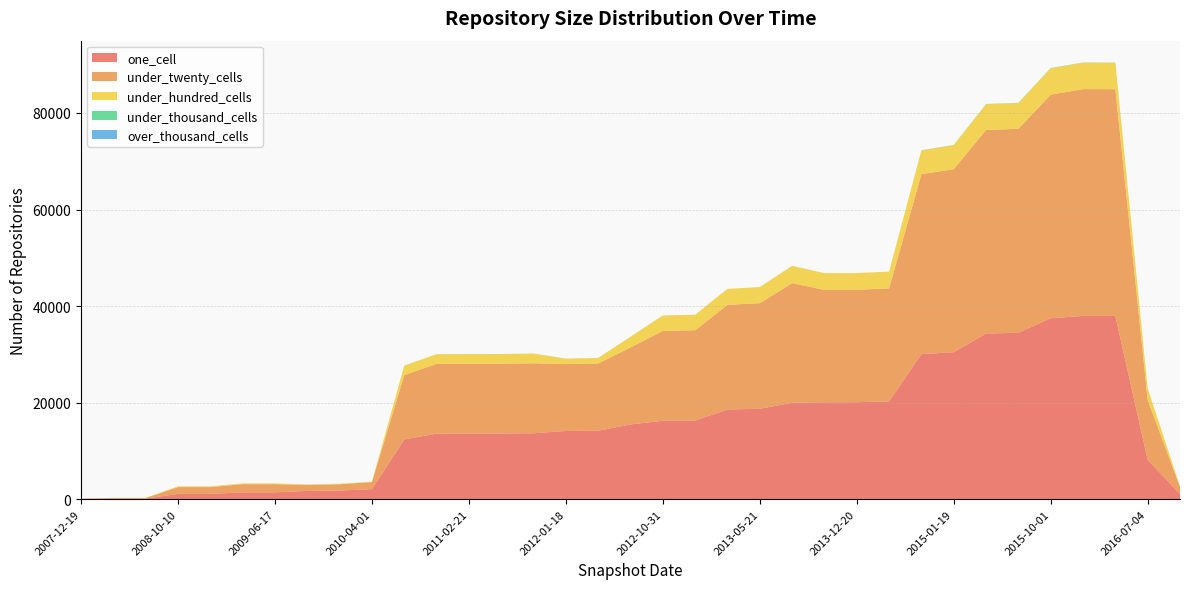

Reading left to right, transcribe all the data shown in this chart.

one_cell: 106	154	154	1110	1110	1441	1441	1723	1803	2086	12390	13590	13624	13629	13665	14142	14188	15503	16258	16310	18596	18738	19976	20075	20101	20262	30055	30453	34327	34483	37487	37964	37967	8162	1110
under_twenty_cells: 16	116	116	1408	1408	1681	1681	1235	1305	1463	13315	14442	14428	14430	14495	13851	13931	15933	18603	18684	21661	21869	24782	23279	23281	23399	37269	37887	42160	42228	46301	46974	46954	12424	1408
under_hundred_cells: 0	20	20	153	153	171	171	107	107	110	1978	2016	2019	2019	2023	1130	1151	2218	3194	3216	3301	3333	3569	3472	3455	3475	4910	4998	5316	5335	5475	5460	5454	2375	153
under_thousand_cells: 0	0	0	0	0	0	0	0	0	0	5	4	5	5	5	4	4	5	5	7	7	9	11	7	7	7	44	44	52	52	53	52	52	7	0
over_thousand_cells: 0	0	0	0	0	0	0	0	0	0	0	0	0	0	0	0	0	0	0	0	0	0	0	0	0	0	0	0	0	0	0	0	0	0	0